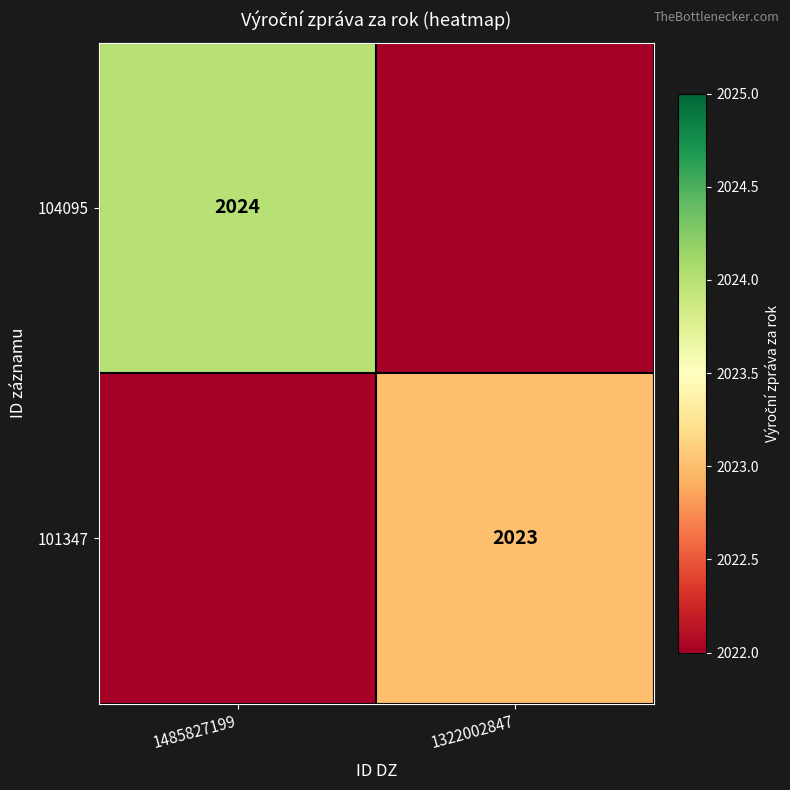

What is the greatest value displayed?

2024